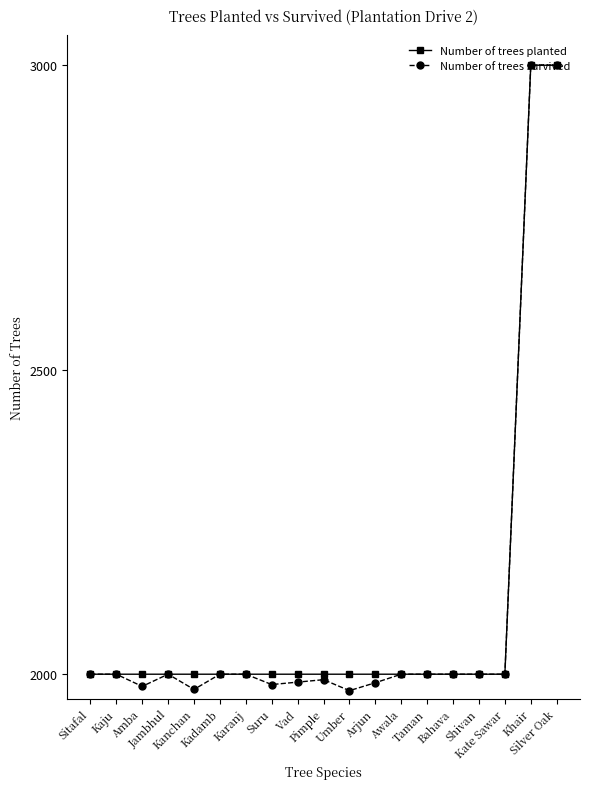

What is the sum of the Number of trees planted values at Sitafal and Bahava?

4000